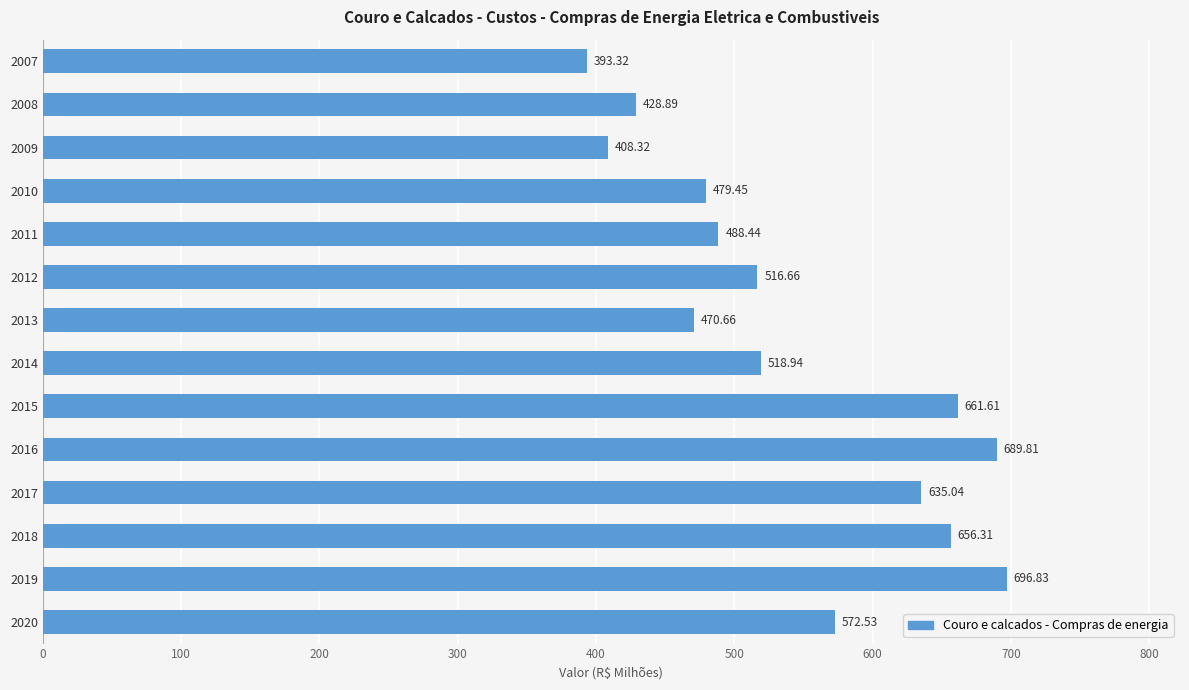

What is the ratio of the value at 2010 to the value at 2014?

0.9